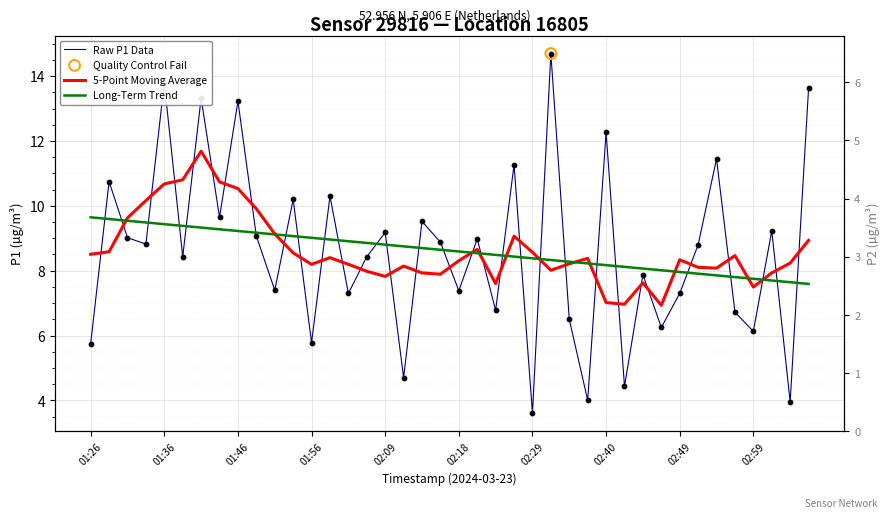

What is the total value across all series at 02:09?

25.8